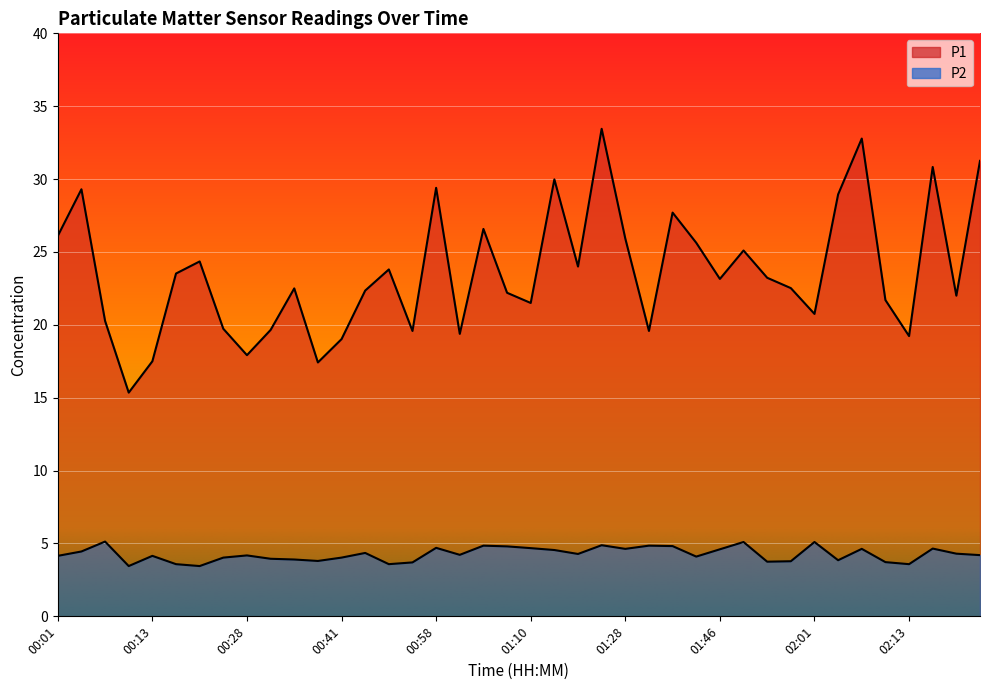

At which category does P2 reach its first local peak?

00:06